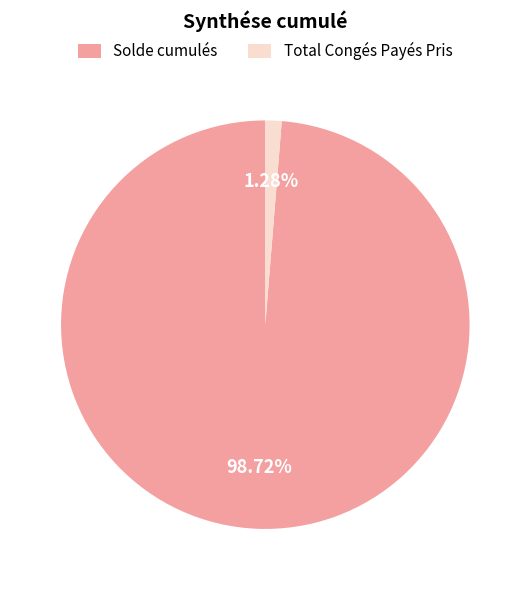

Is there any slice that represents more than half of the pie?

Yes